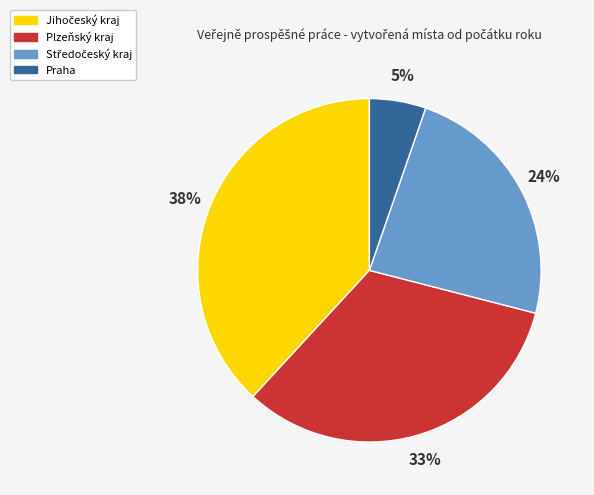

Is there any slice that represents more than half of the pie?

No